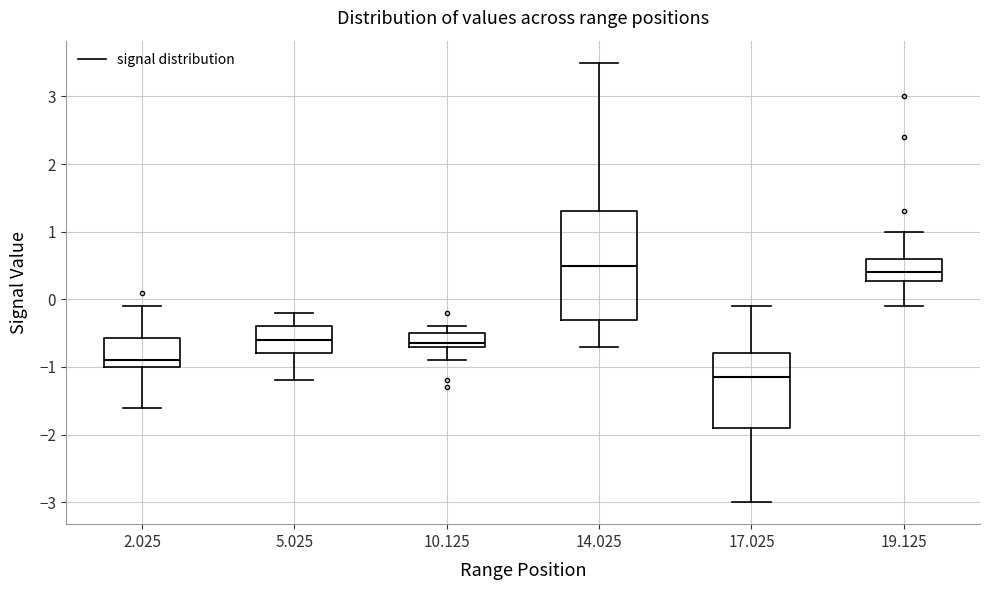

Reading left to right, transcribe this box plot: for each box, give where its median line is, the range the box spans, and where its two whiskers end, as read against the y-axis. The values are not printed on the chart, so give them approximately, as read against the axis.

2.025: median -0.9, box -1.0 to -0.6, whiskers -1.6 to -0.1
5.025: median -0.6, box -0.8 to -0.4, whiskers -1.2 to -0.2
10.125: median -0.6, box -0.7 to -0.5, whiskers -0.9 to -0.4
14.025: median 0.5, box -0.3 to 1.3, whiskers -0.7 to 3.5
17.025: median -1.1, box -1.9 to -0.8, whiskers -3.0 to -0.1
19.125: median 0.4, box 0.3 to 0.6, whiskers -0.1 to 1.0